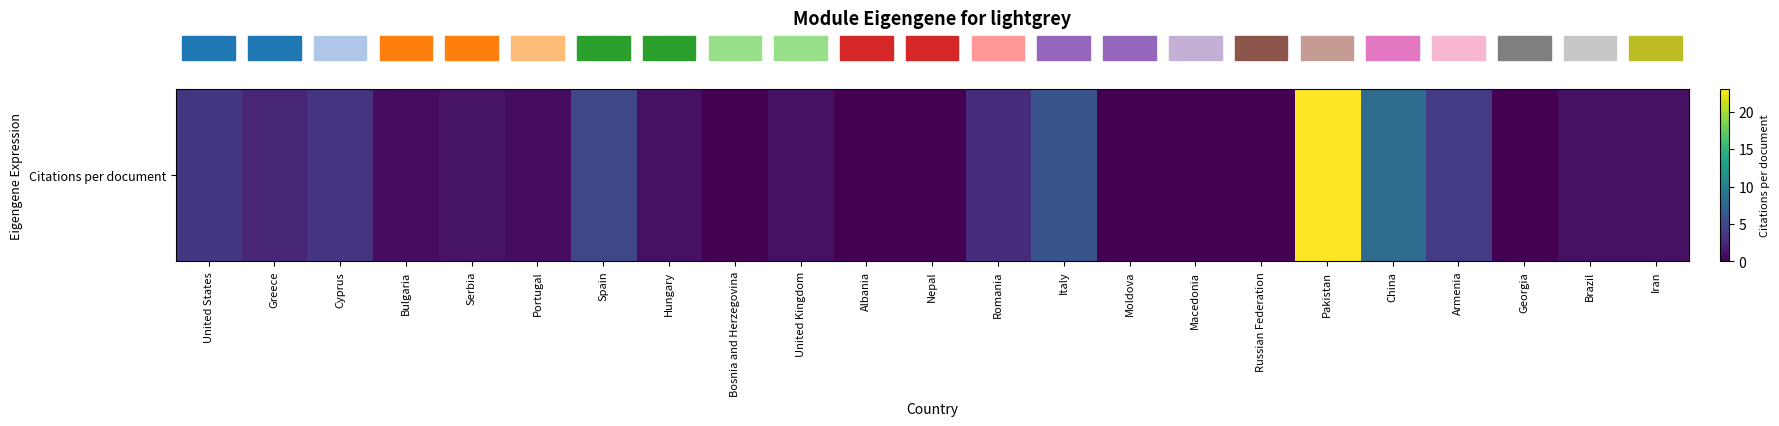

Where does the data first go above 1?

United States